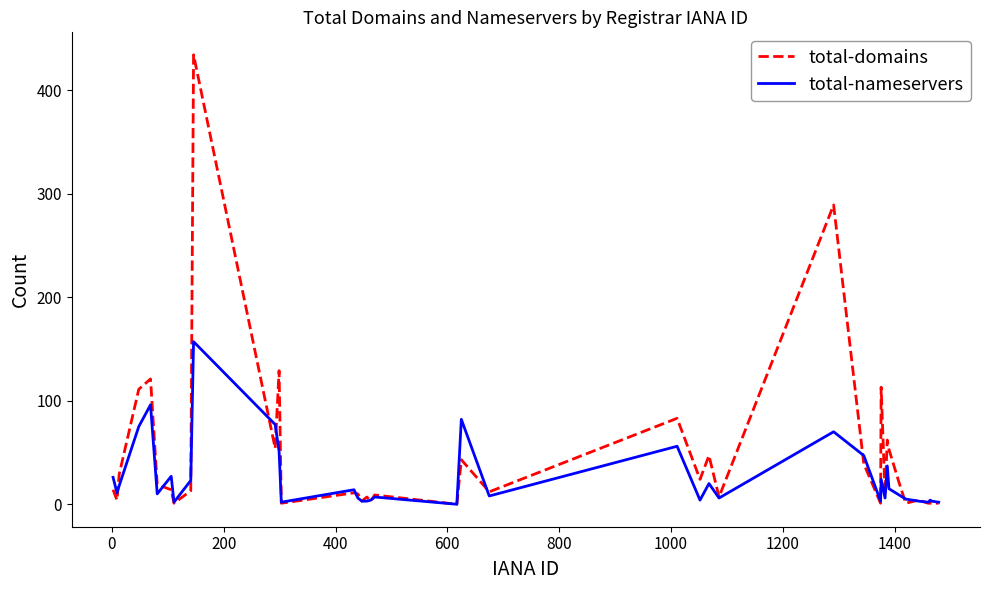

Which series has the largest total across all categories?

total-domains